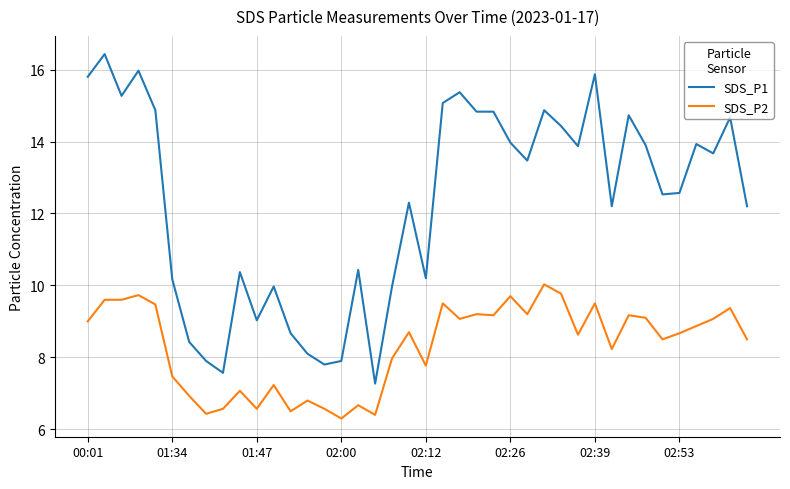

What is the difference between the maximum and minimum values in the SDS_P2 series?

3.7